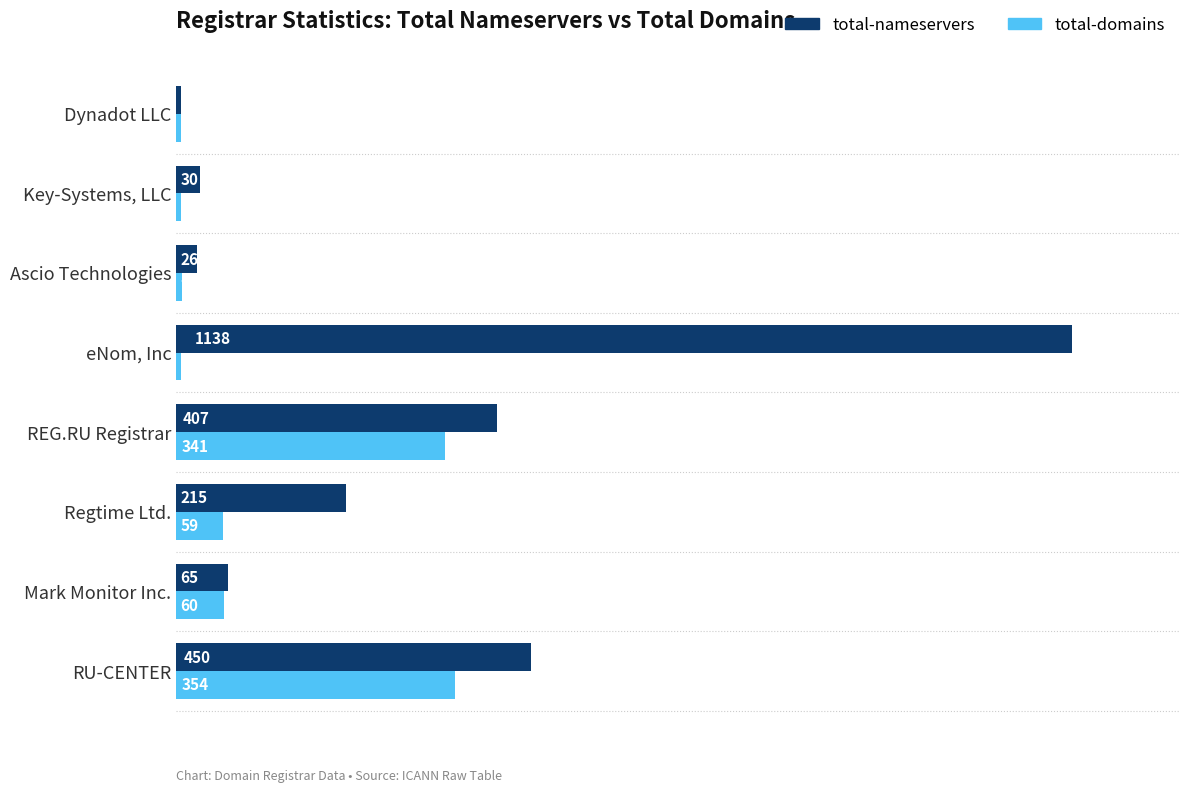

Which series changed the most between Ascio Technologies and Key-Systems, LLC?

total-nameservers